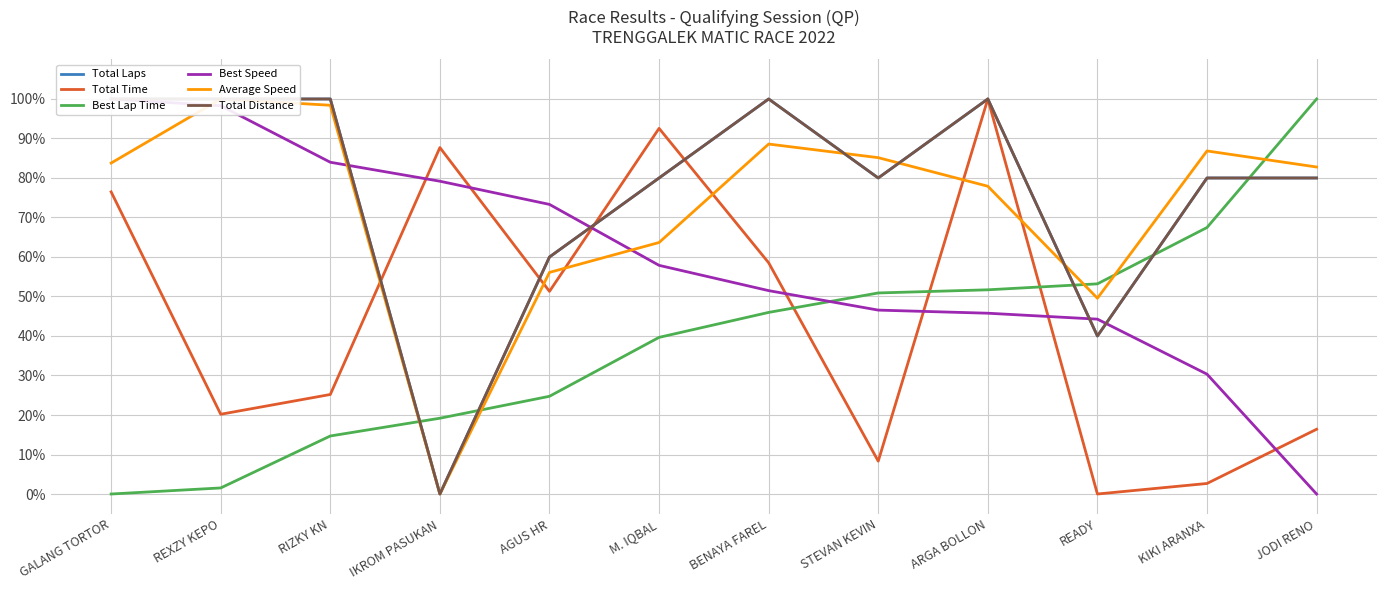

Rank the series at STEVAN KEVIN from lowest to highest value.

Total Time, Best Speed, Best Lap Time, Total Laps, Total Distance, Average Speed